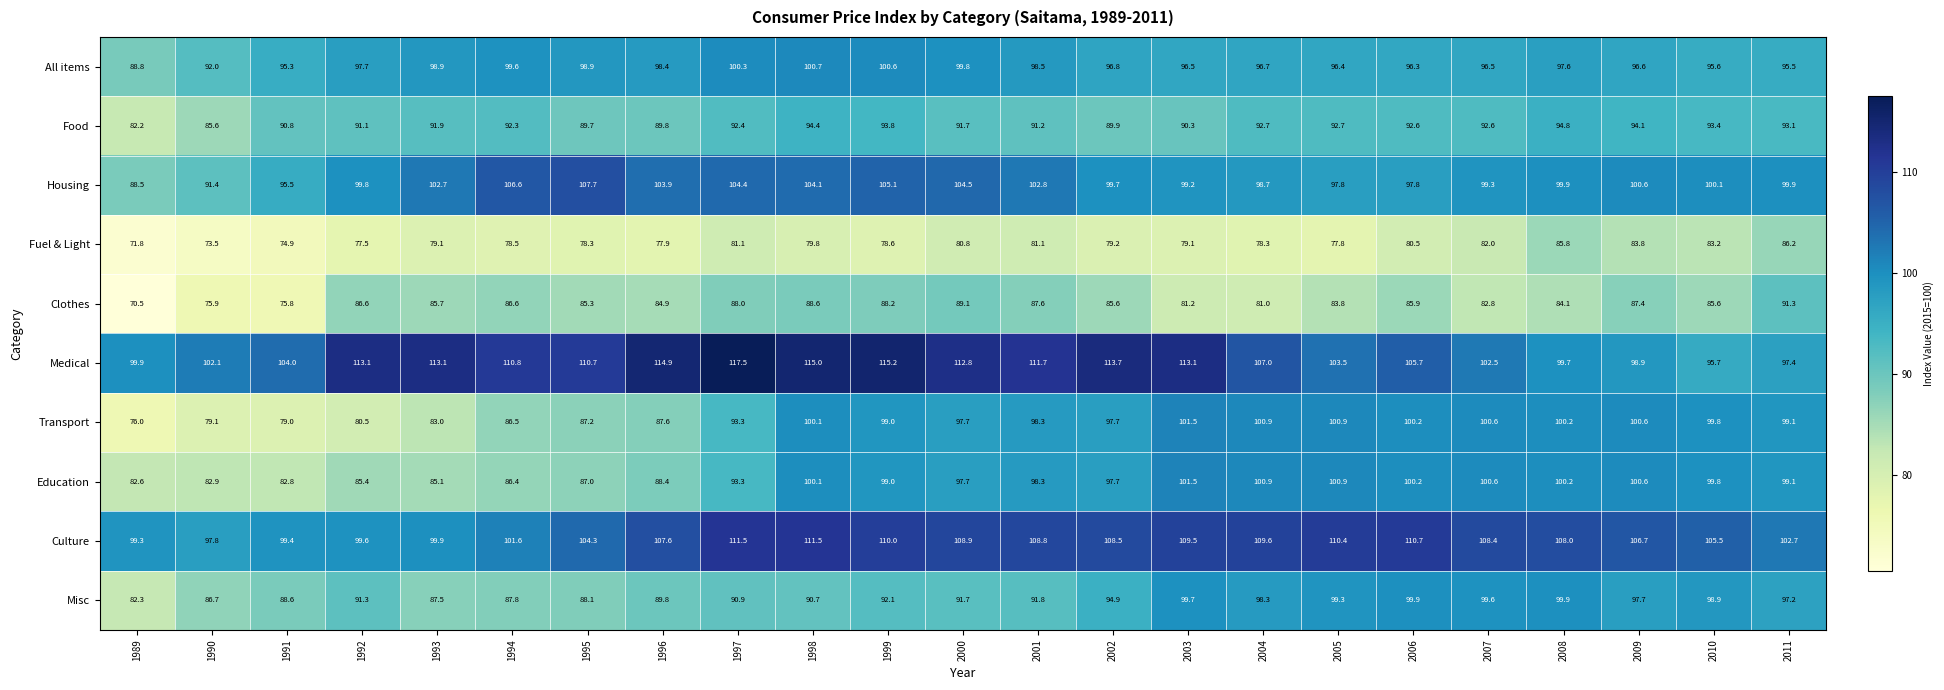

What is the highest value of the Misc series?

99.9